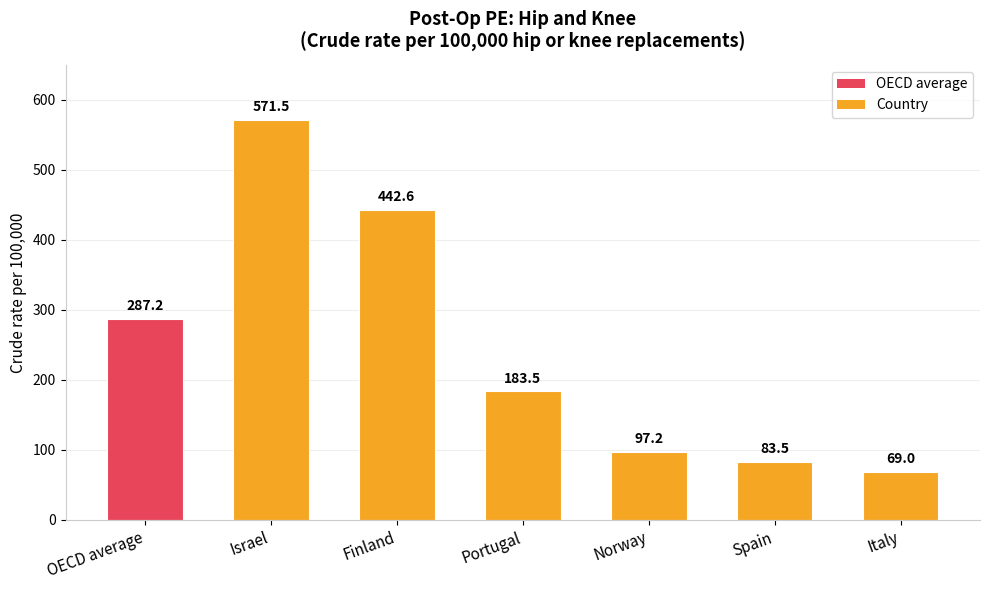

Which label corresponds to the smallest value in the chart?

Italy